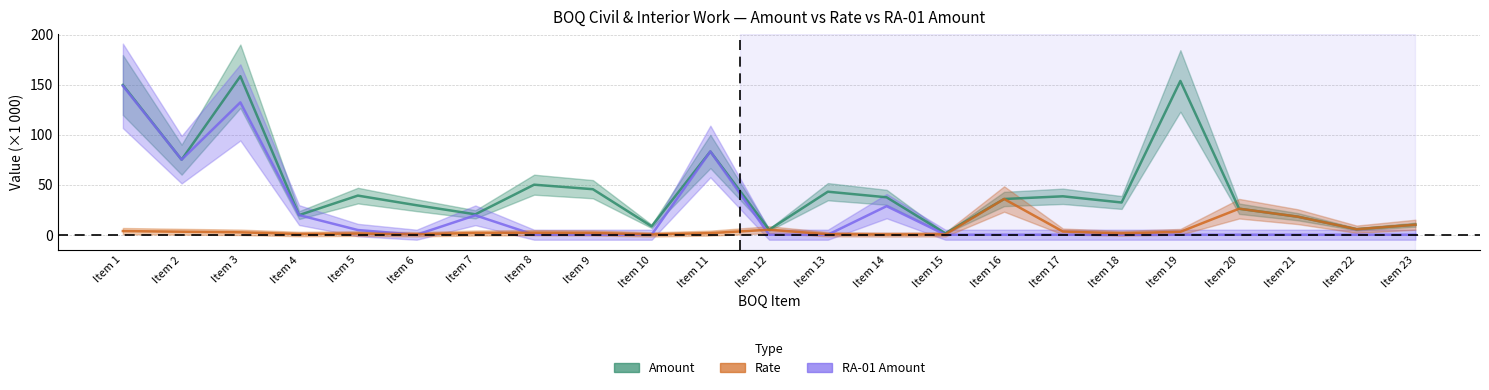

Which series changed the most between Item 7 and Item 13?

Amount